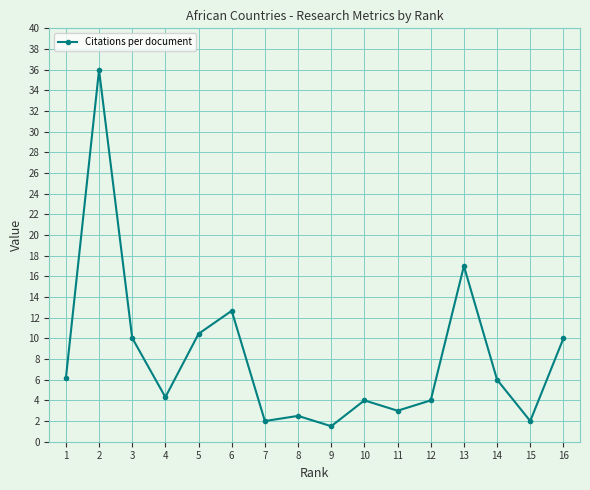

What is the value of the 4th point from the left?

4.3